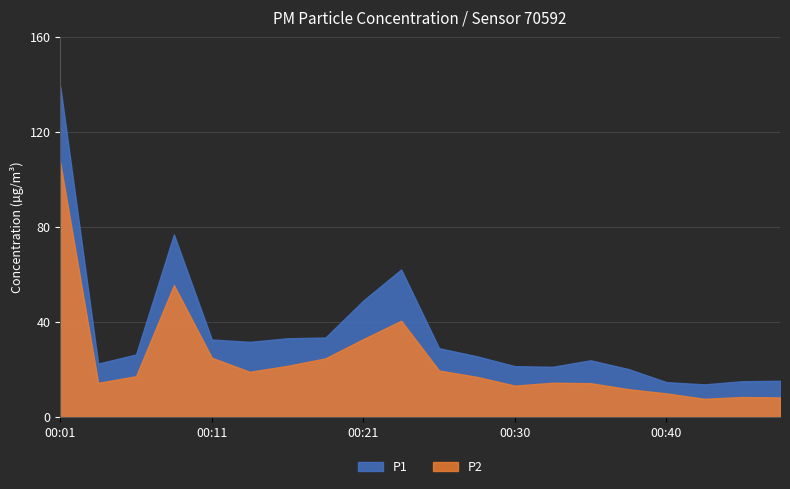

Reading left to right, what are all the values shown in this chart?

P1: 00:01=139.3	00:03=22.4	00:06=26.3	00:08=76.9	00:11=32.6	00:13=31.6	00:15=33.1	00:18=33.4	00:21=49.0	00:23=62.1	00:26=28.9	00:28=25.5	00:30=21.4	00:33=21.1	00:35=23.8	00:38=20.1	00:40=14.6	00:43=13.7	00:45=15.0	00:48=15.2
P2: 00:01=107.0	00:03=14.3	00:06=17.1	00:08=55.5	00:11=24.9	00:13=19.0	00:15=21.5	00:18=24.6	00:21=32.8	00:23=40.5	00:26=19.5	00:28=16.9	00:30=13.2	00:33=14.4	00:35=14.2	00:38=11.7	00:40=9.9	00:43=7.6	00:45=8.3	00:48=8.2